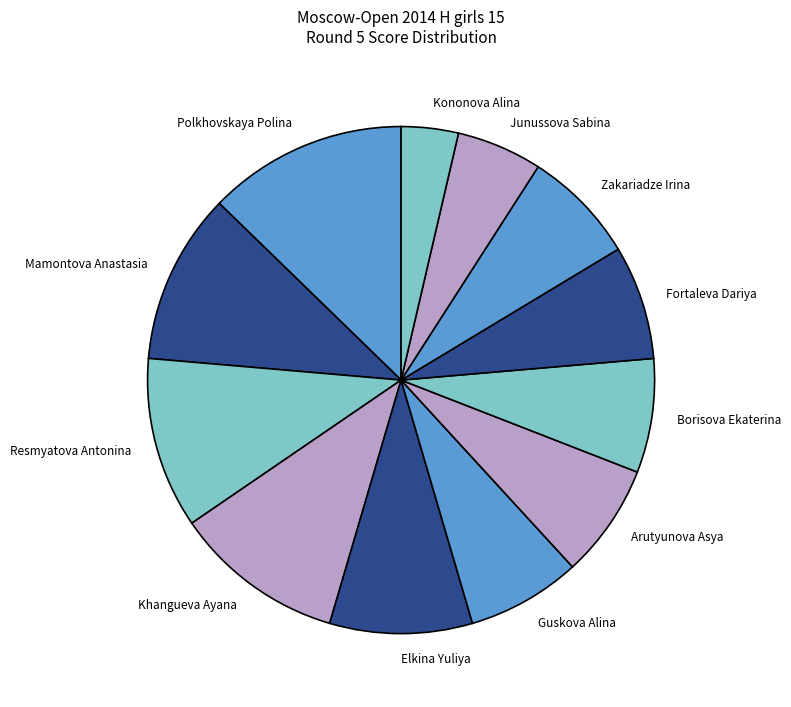

What is the ratio of the value at Polkhovskaya Polina to the value at Resmyatova Antonina?

1.2